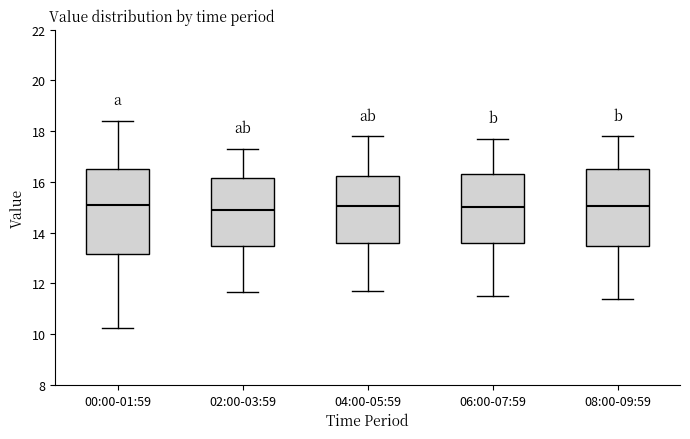

Reading left to right, transcribe this box plot: for each box, give where its median line is, the range the box spans, and where its two whiskers end, as read against the y-axis. The values are not printed on the chart, so give them approximately, as read against the axis.

00:00-01:59: median 15.0, box 13.2 to 16.4, whiskers 10.2 to 18.4
02:00-03:59: median 14.8, box 13.4 to 16.2, whiskers 11.6 to 17.4
04:00-05:59: median 15.0, box 13.6 to 16.2, whiskers 11.8 to 17.8
06:00-07:59: median 15.0, box 13.6 to 16.4, whiskers 11.6 to 17.8
08:00-09:59: median 15.0, box 13.4 to 16.6, whiskers 11.4 to 17.8